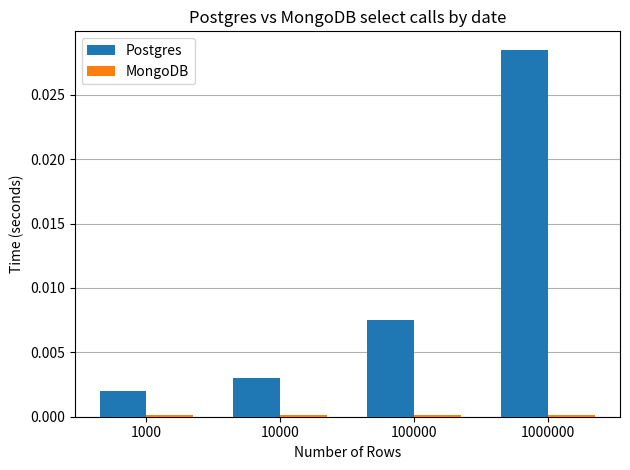

At how many categories does at least one series exceed 0?

4